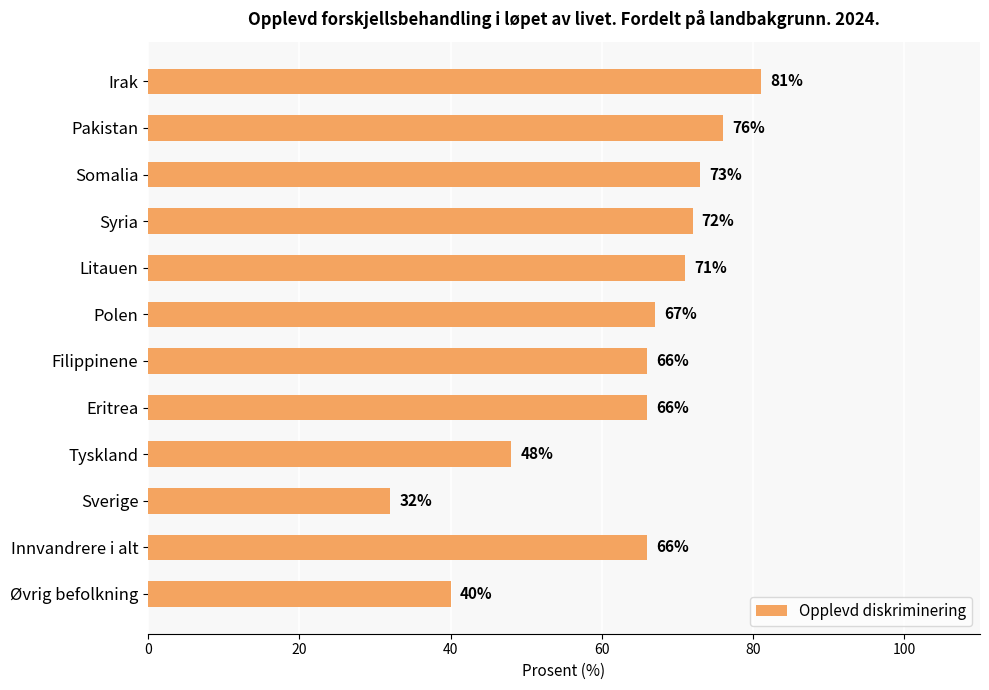

What position from the top is Innvandrere i alt?

11